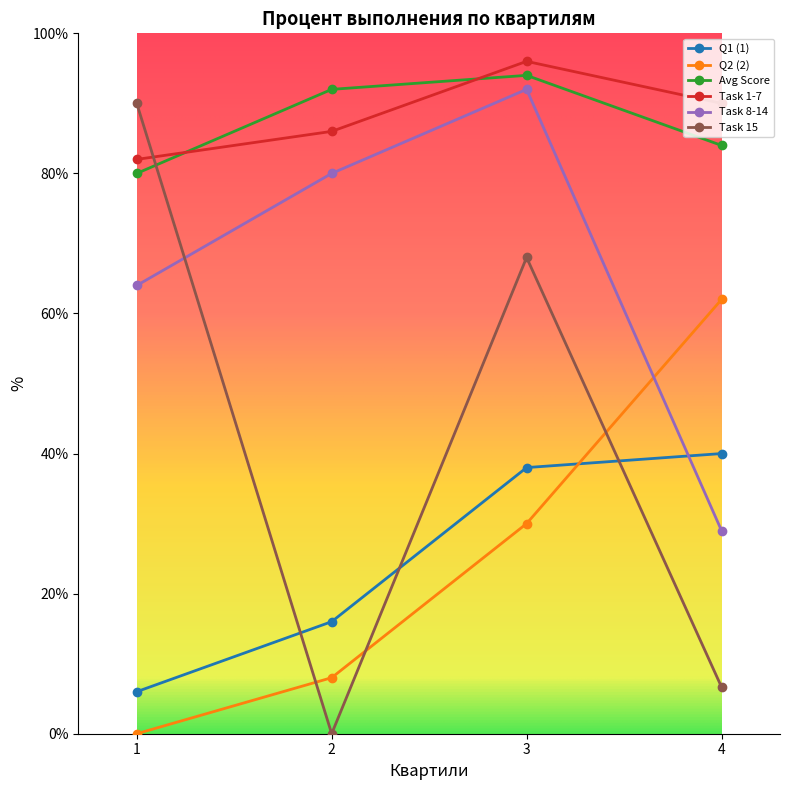

Reading left to right, transcribe all the data shown in this chart.

Q1 (1): 1=6.0	2=16.0	3=38.0	4=40.0
Q2 (2): 1=0.0	2=8.0	3=30.0	4=62.0
Avg Score: 1=80.0	2=92.0	3=94.0	4=84.0
Task 1-7: 1=82.0	2=86.0	3=96.0	4=90.0
Task 8-14: 1=64.0	2=80.0	3=92.0	4=29.0
Task 15: 1=90.0	2=0.0	3=68.0	4=6.7